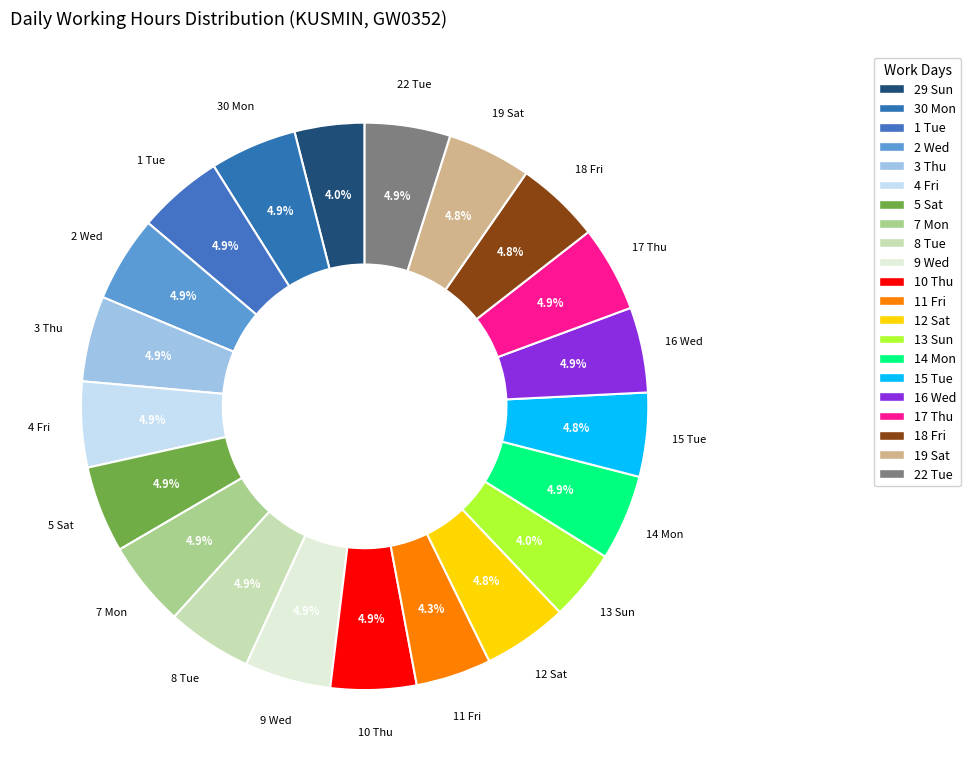

Count the number of slices in the pie.

21